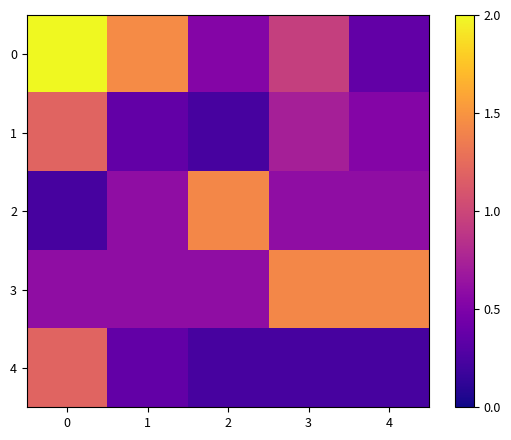

What is the spread (max minus min) of values at 1?

1.1